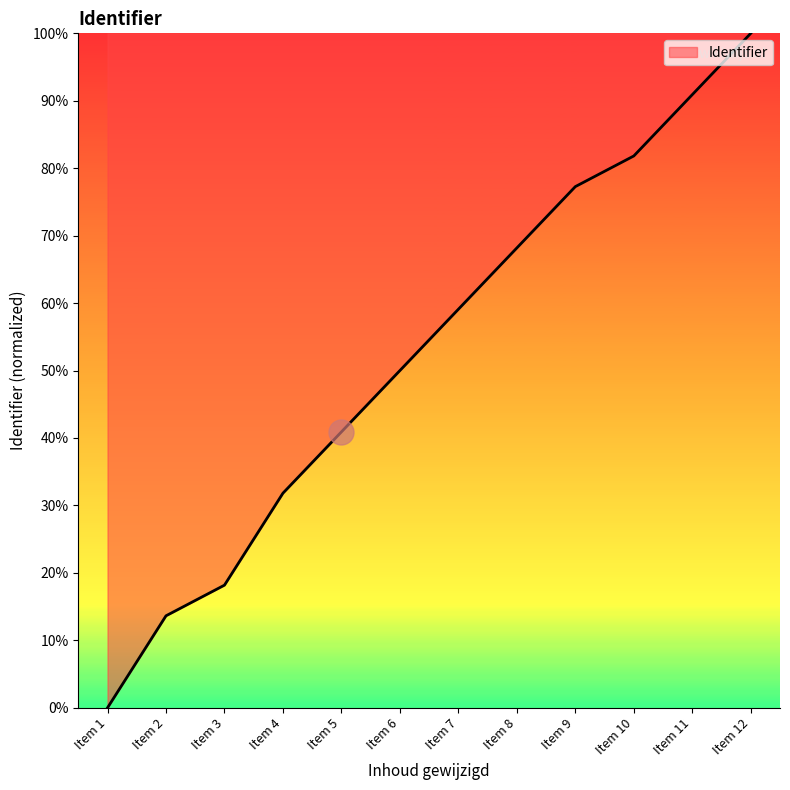

Where does the data first go above 59?

Item 7